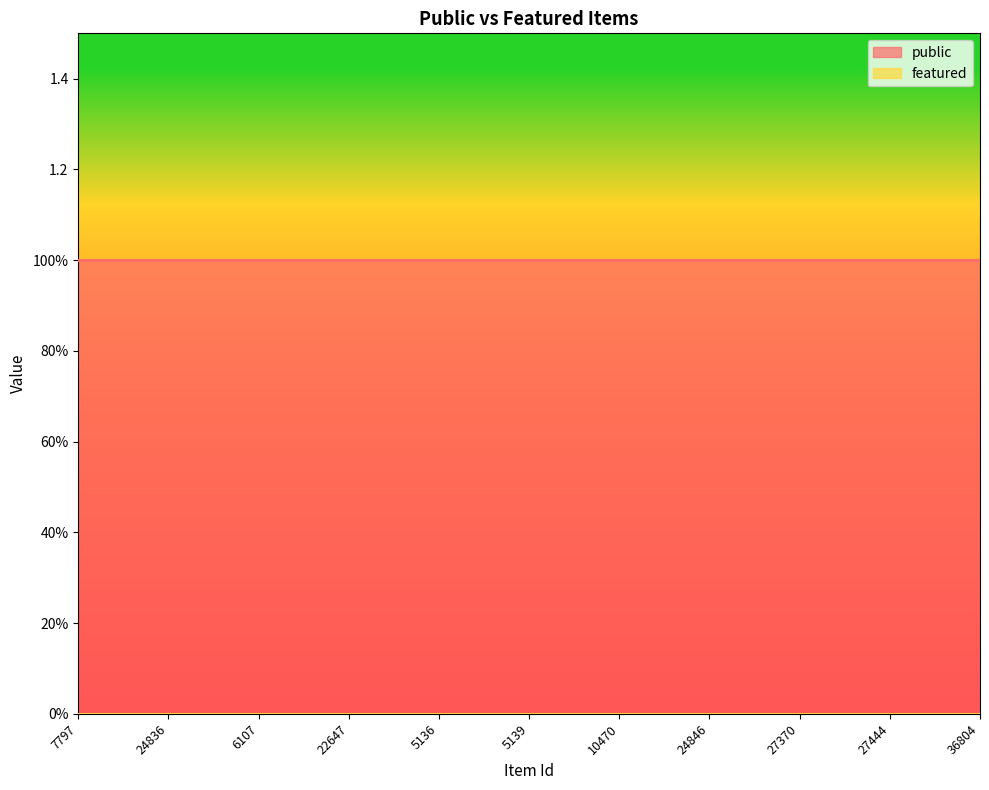

What position from the right is 5136?

7